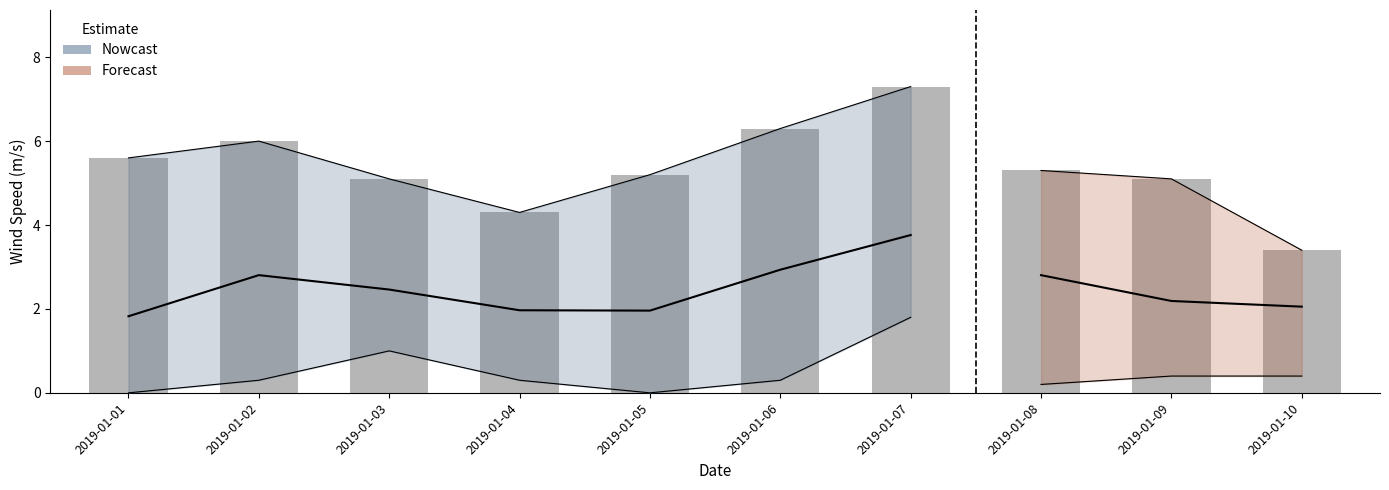

Where is the data nearest to the value 5?

2019-01-03